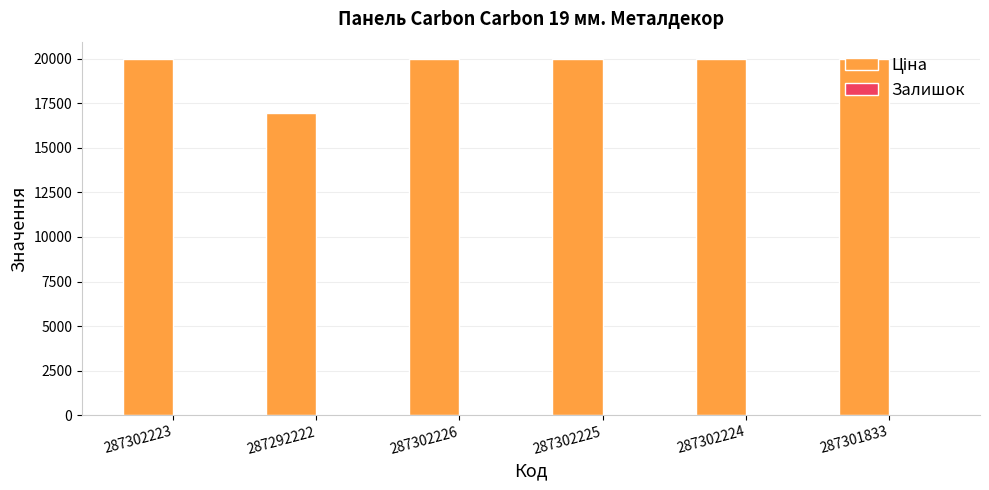

What is the greatest value displayed?

19964.2